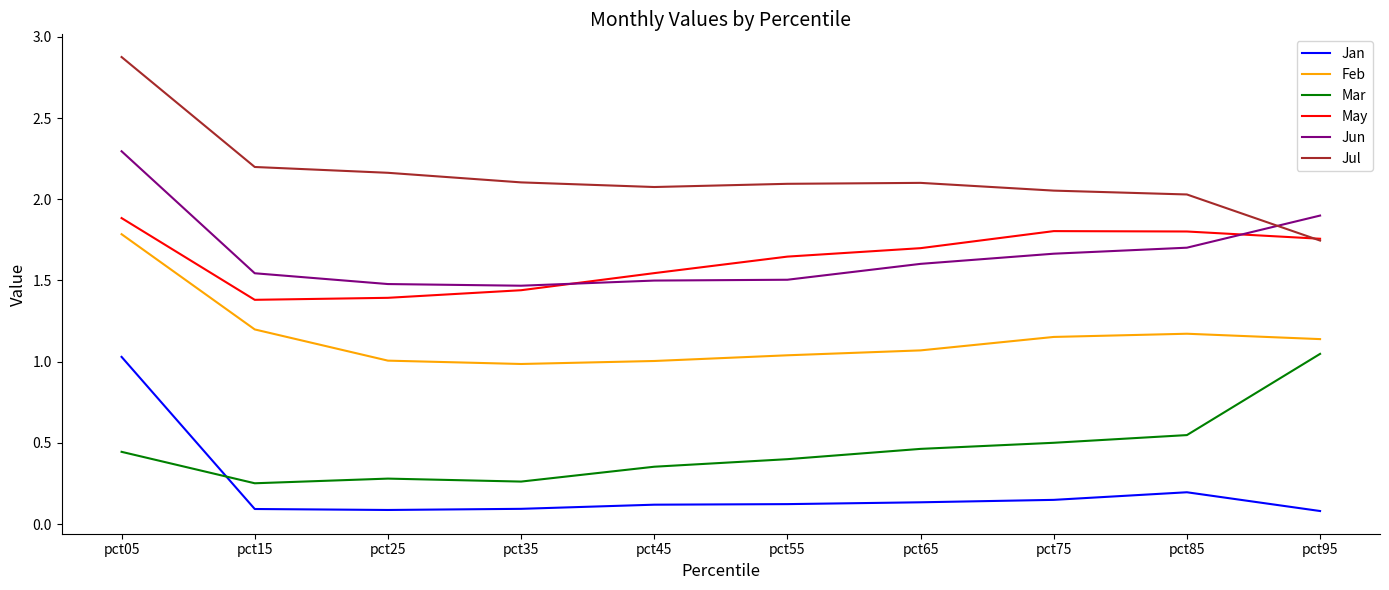

True or false: May has more than 2 points higher than both neighbors.

False